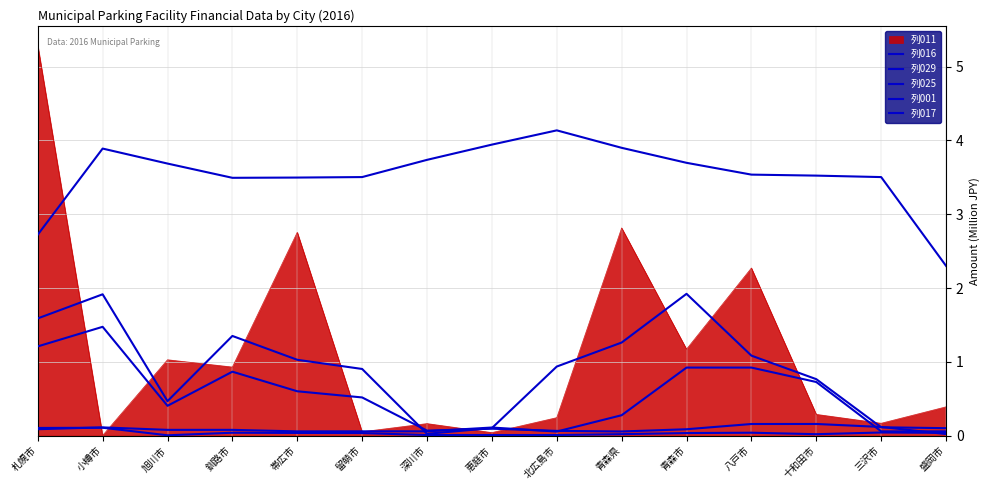

At which label is 列001 closest to 3?

札幌市